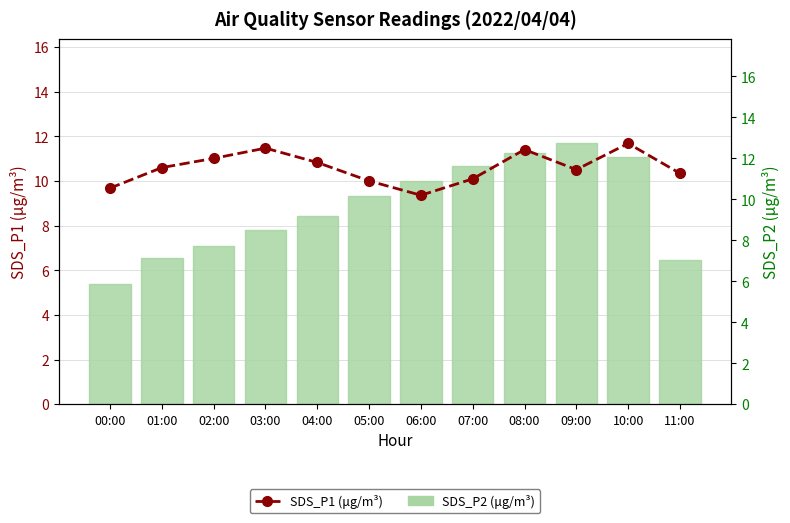

What is the sum of all SDS_P1 (μg/m³) values?

138.4